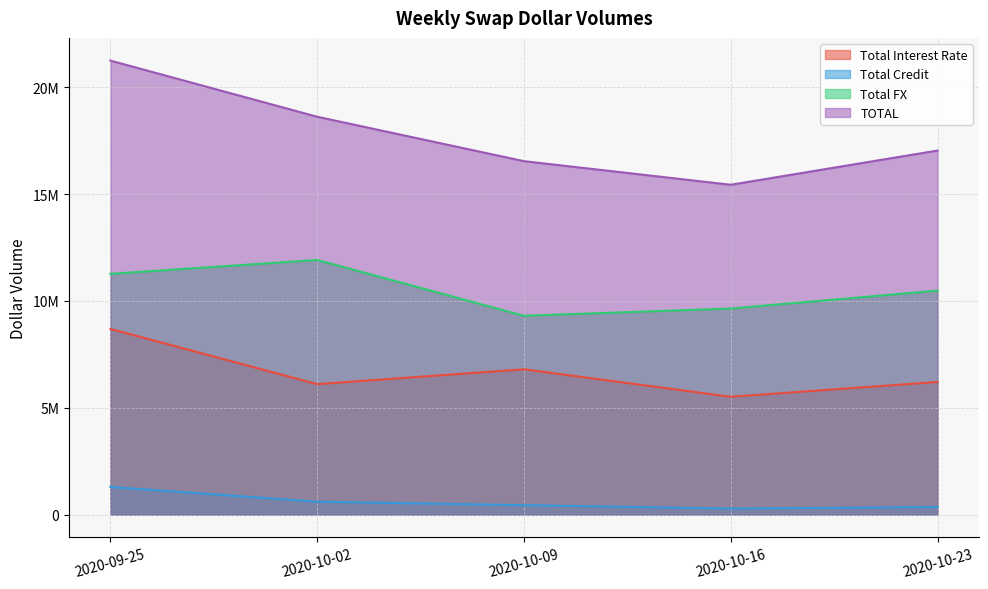

Which category has the highest value across all series?

2020-09-25